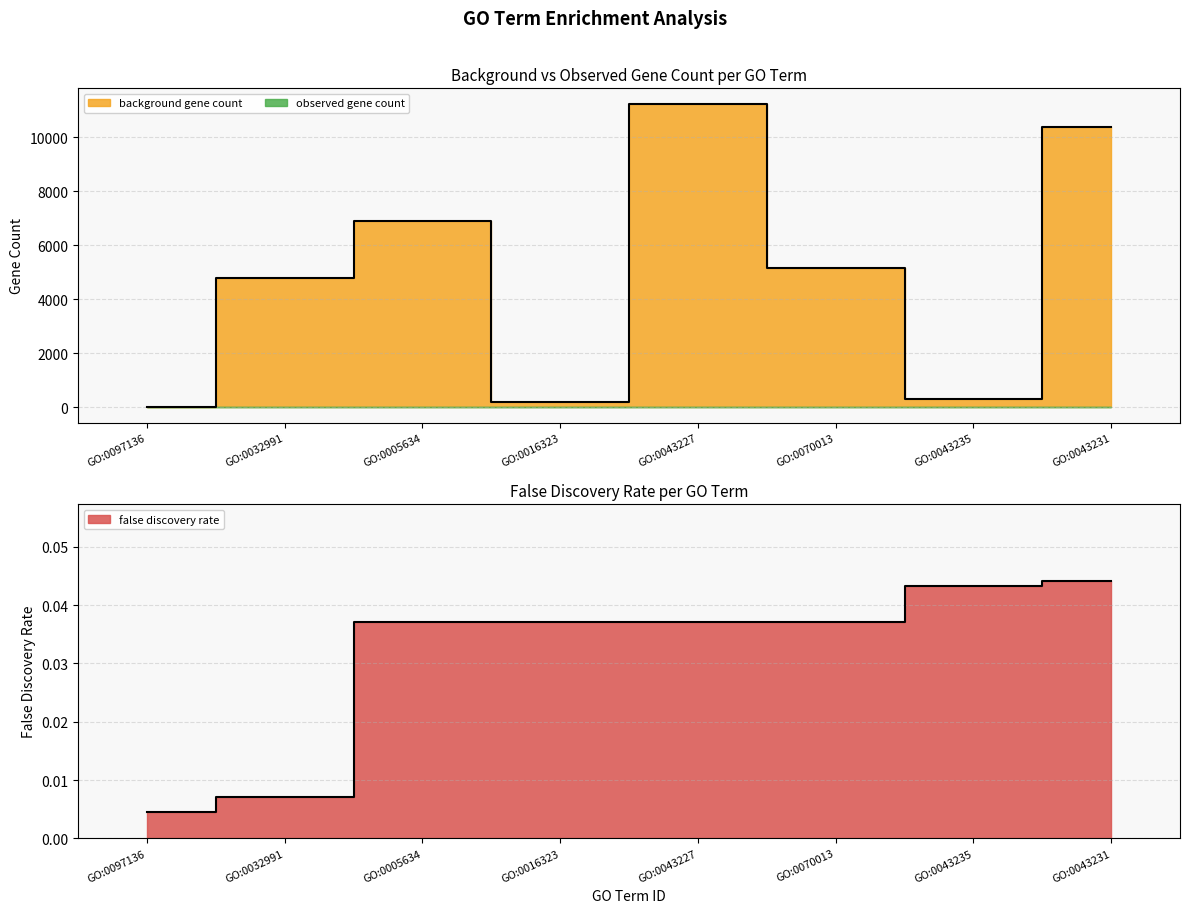

Which category has the highest value in the background gene count series?

GO:0043227